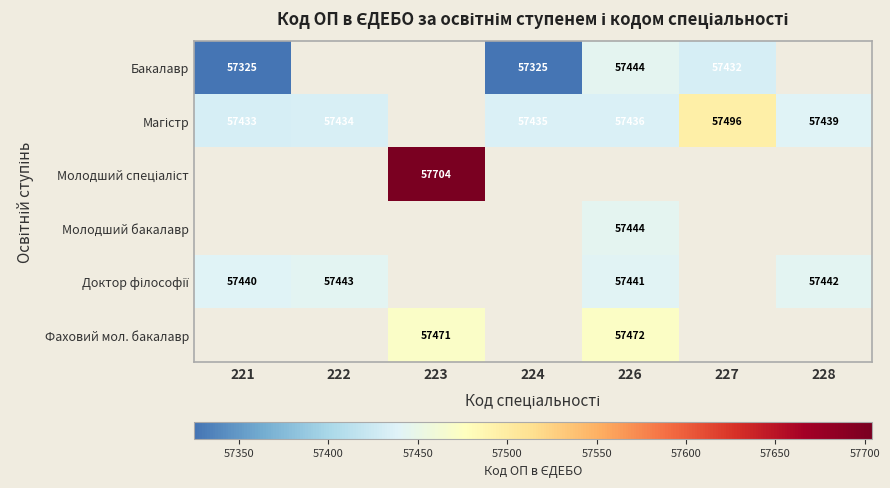

At which category does the chart reach its peak across all series?

223